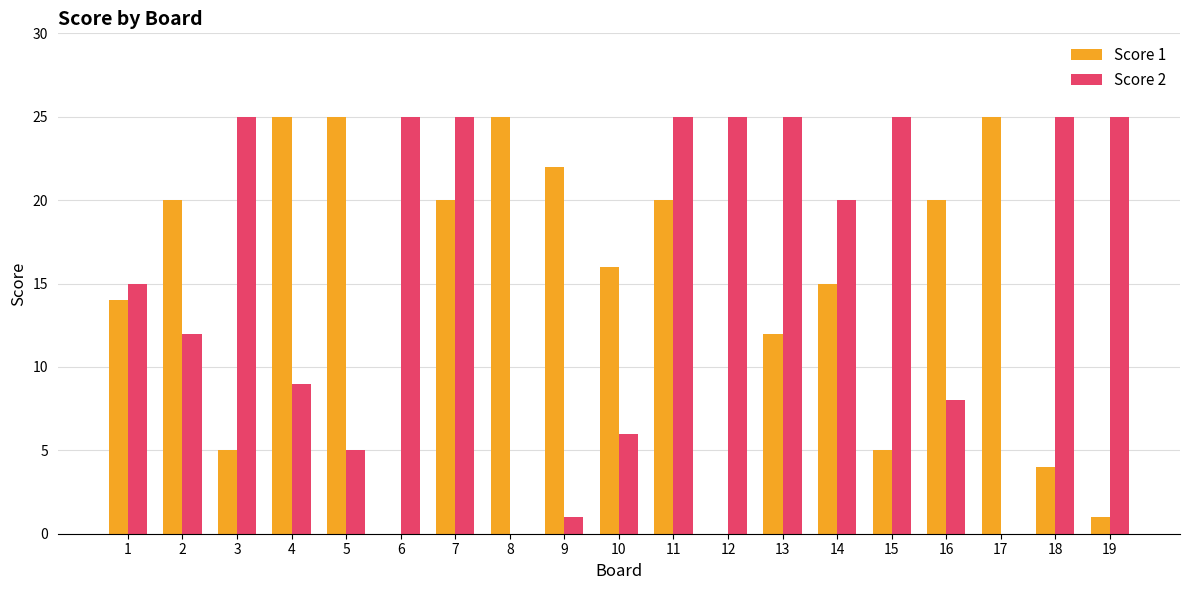

How many series are shown in this chart?

2